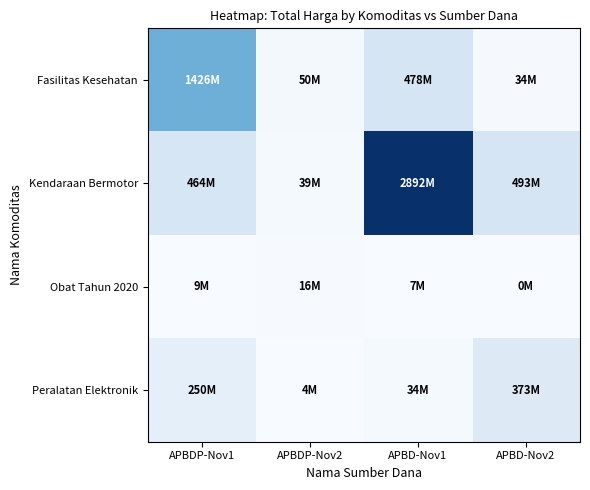

Which series has the largest total across all categories?

Kendaraan Bermotor